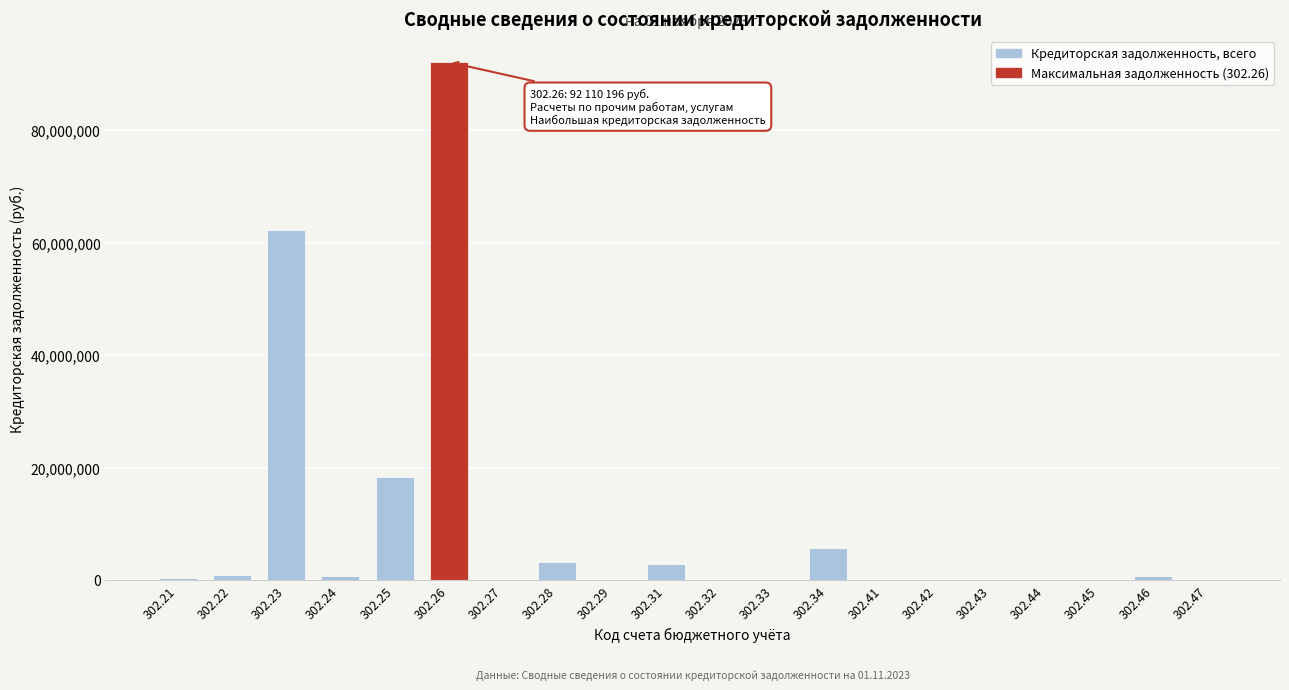

What is the sum of all values?

187083790.0